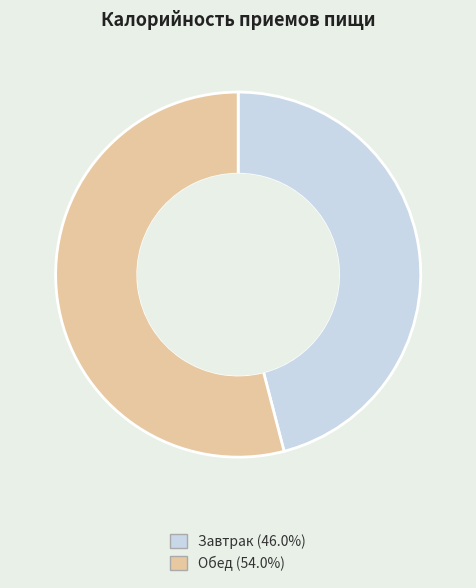

Rank the categories by value from lowest to highest.

Завтрак, Обед